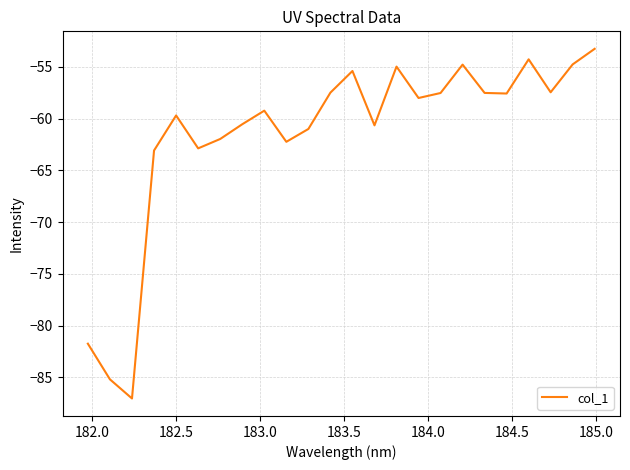

What is the difference between the maximum and minimum values?

33.8